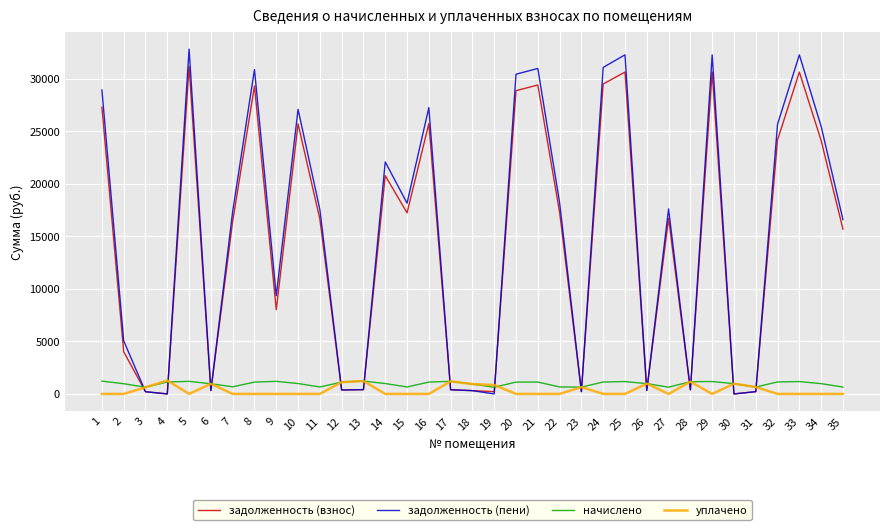

Does the chart display data point markers on the line(s)?

No